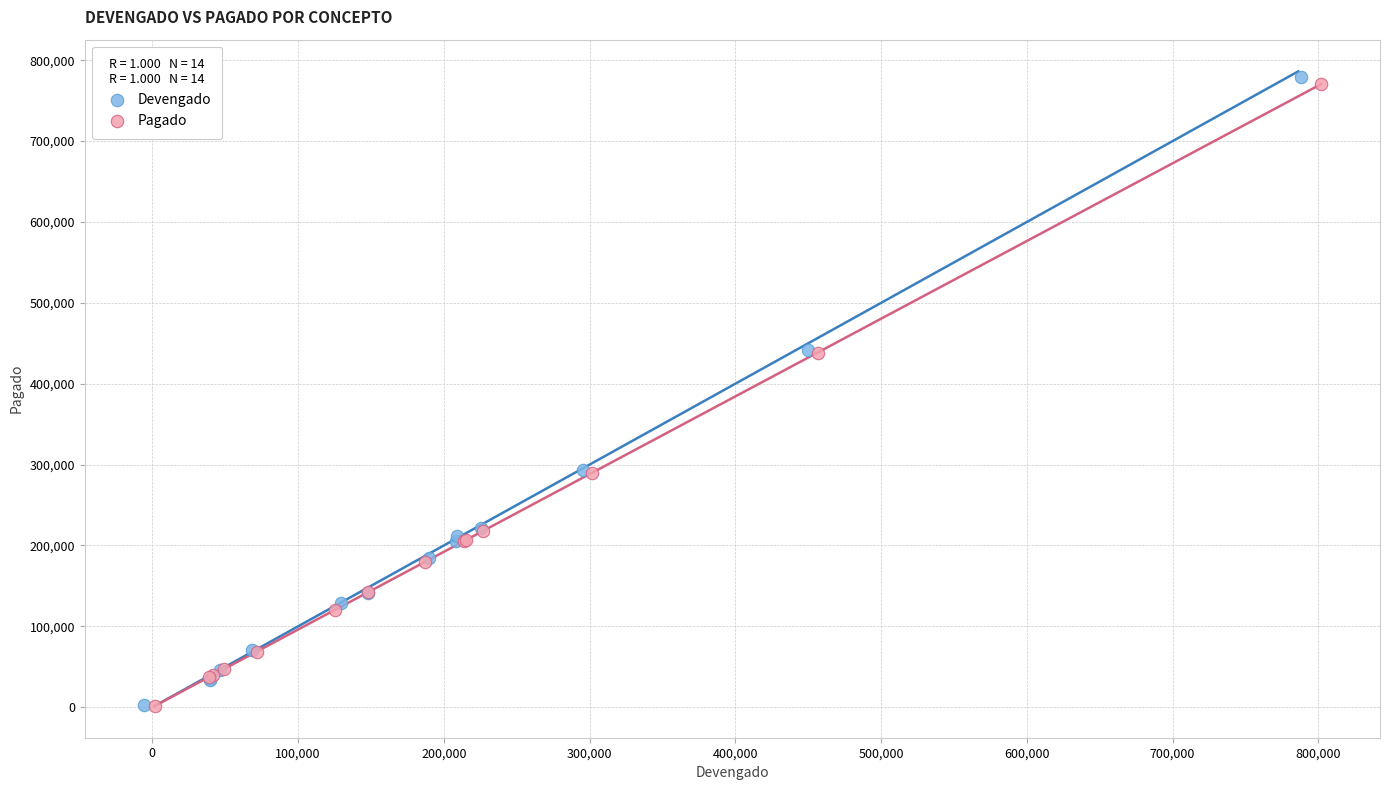

Which series has the largest Y range (max minus min)?

Devengado